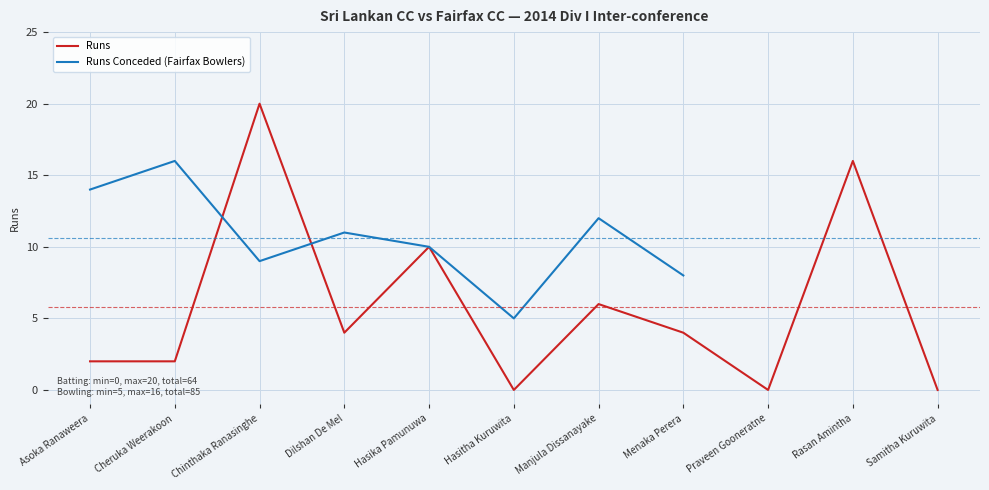

The chart shows a value of 1 at Dilshan De Mel. True or false?

False